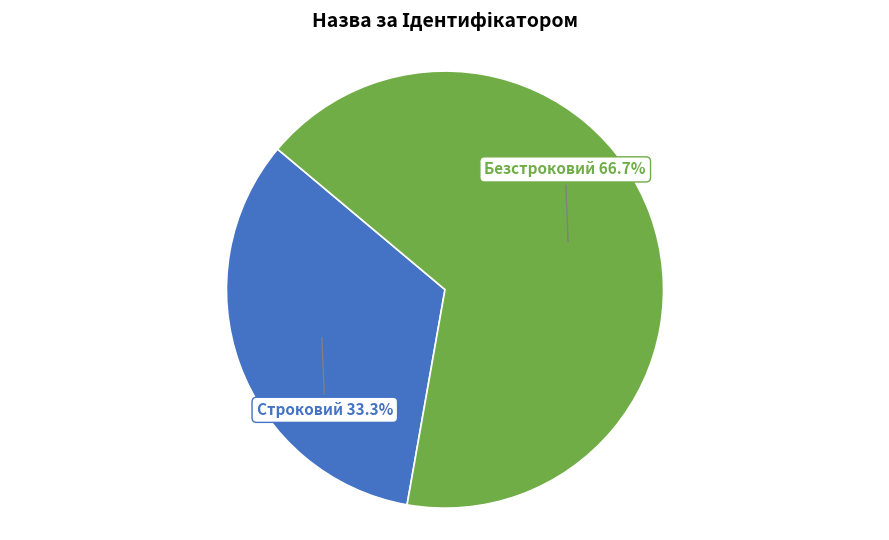

To the nearest percent, what is the average slice percentage?

50%